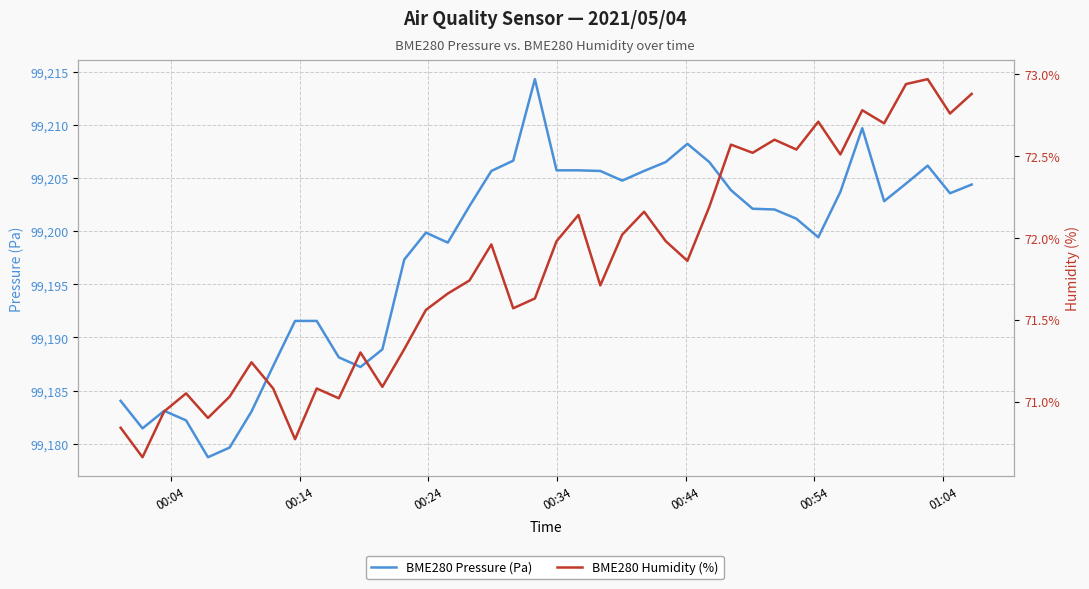

What is the greatest value displayed?

99214.3